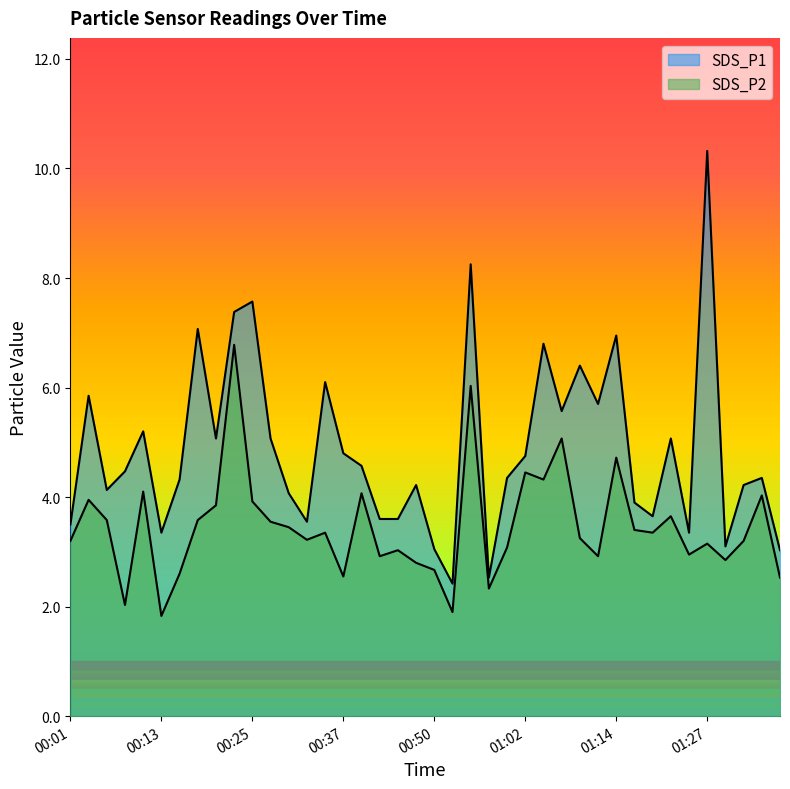

What is the label of the 10th point from the left?

00:23